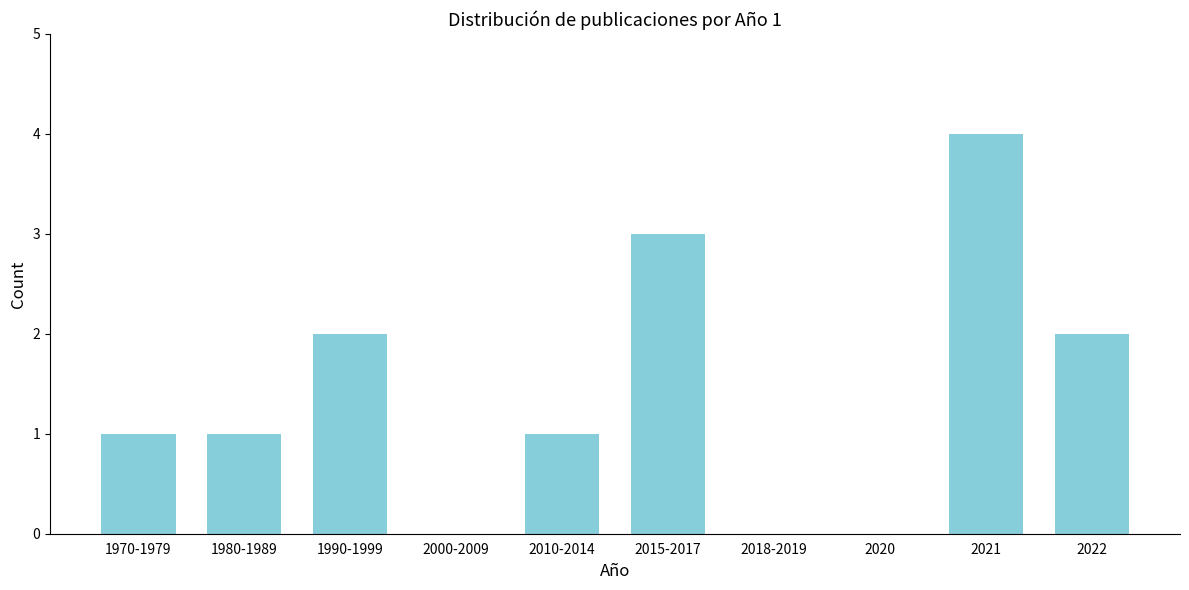

Reading right to left, what are all the values shown in this chart?

2022=2	2021=4	2020=0	2018-2019=0	2015-2017=3	2010-2014=1	2000-2009=0	1990-1999=2	1980-1989=1	1970-1979=1